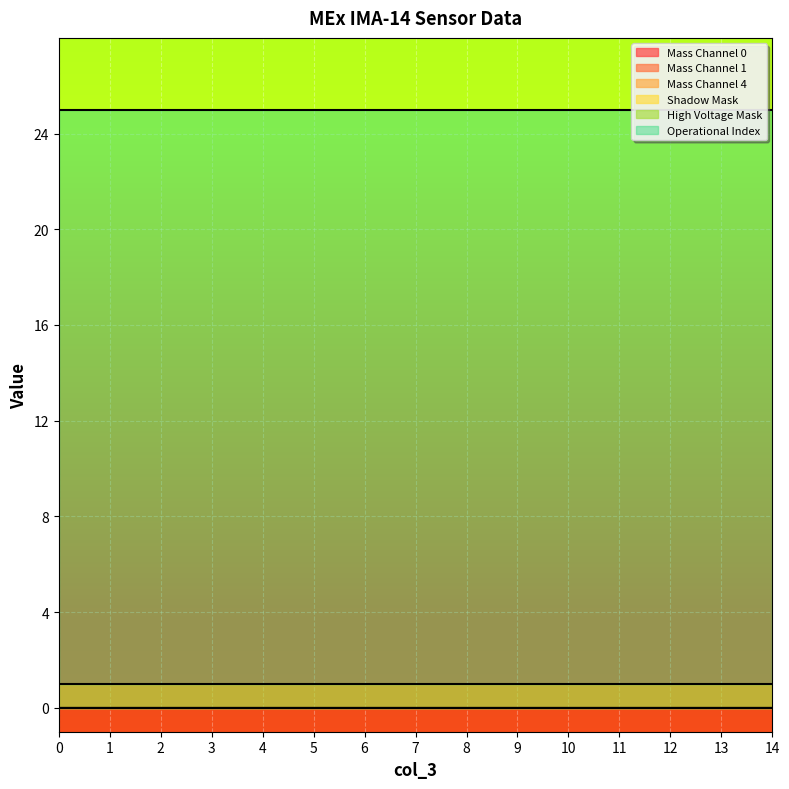

Reading left to right, extract all data points from this chart.

Mass Channel 0: 0=0	1=0	2=0	3=0	4=0	5=0	6=0	7=0	8=0	9=0	10=0	11=0	12=0	13=0	14=0
Mass Channel 1: 0=0	1=0	2=0	3=0	4=0	5=0	6=0	7=0	8=0	9=0	10=0	11=0	12=0	13=0	14=0
Mass Channel 4: 0=0	1=0	2=0	3=0	4=0	5=0	6=0	7=0	8=0	9=0	10=0	11=0	12=0	13=0	14=0
Shadow Mask: 0=0	1=0	2=0	3=0	4=0	5=0	6=0	7=0	8=0	9=0	10=0	11=0	12=0	13=0	14=0
High Voltage Mask: 0=1	1=1	2=1	3=1	4=1	5=1	6=1	7=1	8=1	9=1	10=1	11=1	12=1	13=1	14=1
Operational Index: 0=24	1=24	2=24	3=24	4=24	5=24	6=24	7=24	8=24	9=24	10=24	11=24	12=24	13=24	14=24